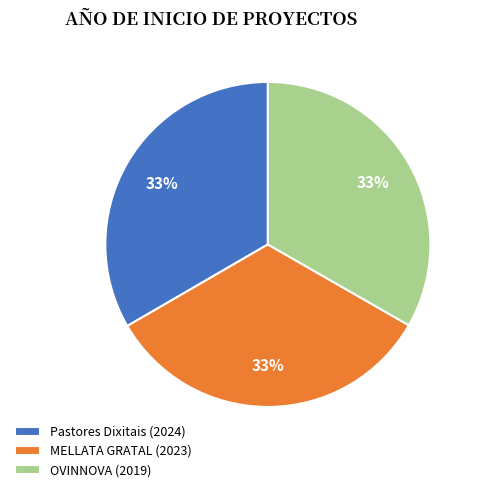

What percentage is the OVINNOVA (2019) slice, to the nearest percent?

33%